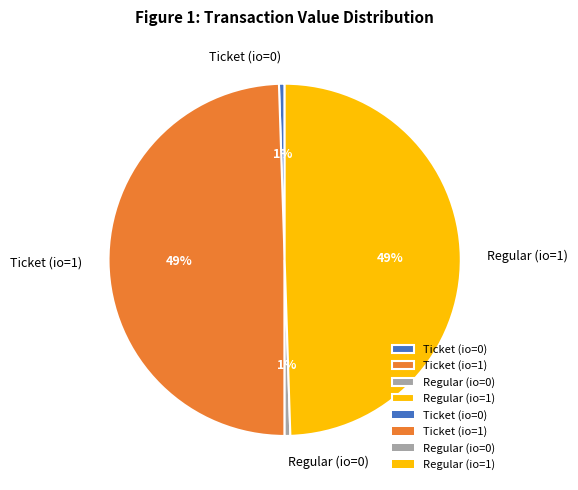

The Ticket (io=1) slice represents 49% of the pie. True or false?

True